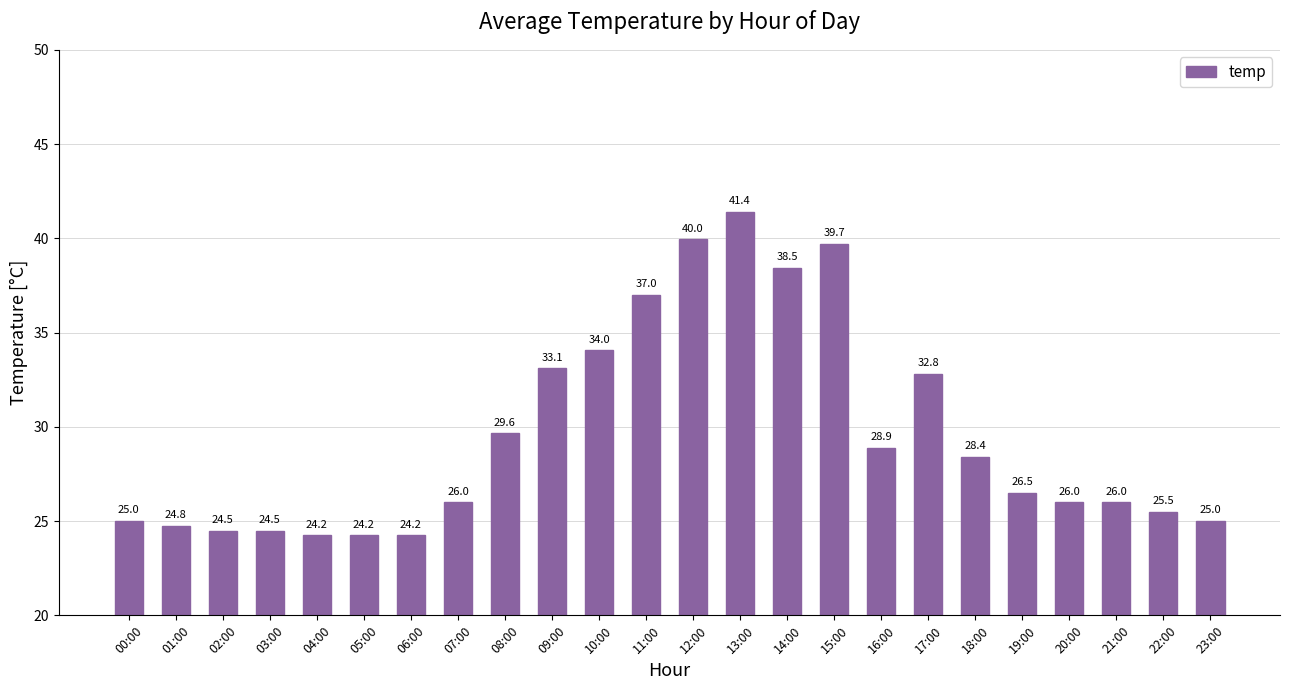

Where is the data nearest to the value 32?

17:00